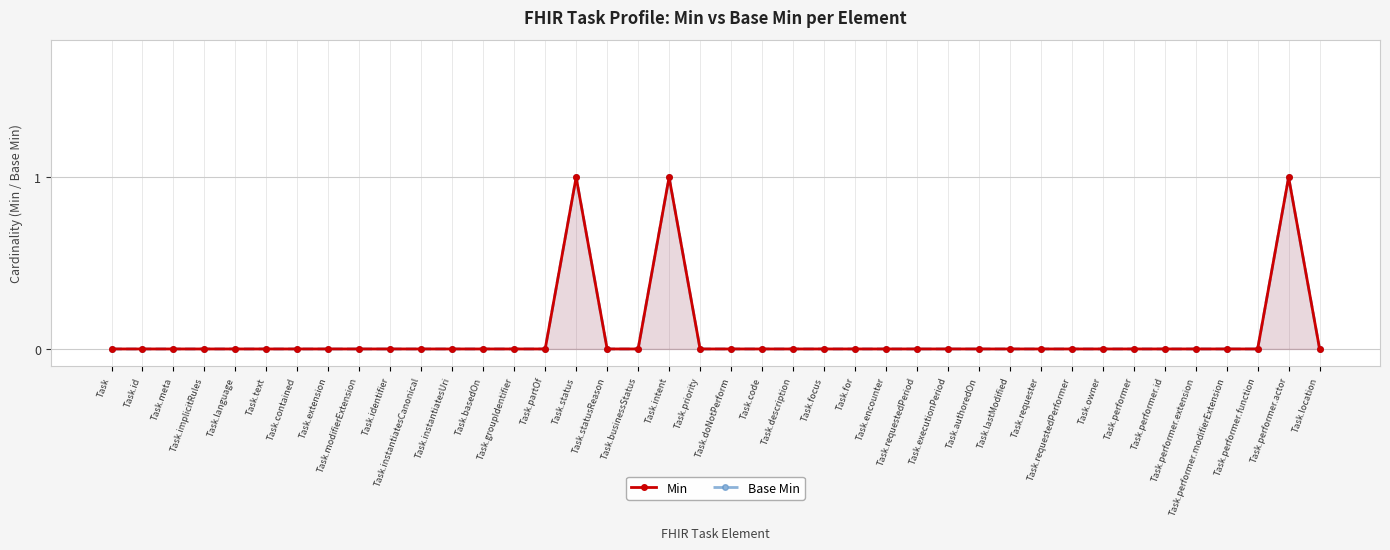

What is the label of the 39th point from the right?

Task.id